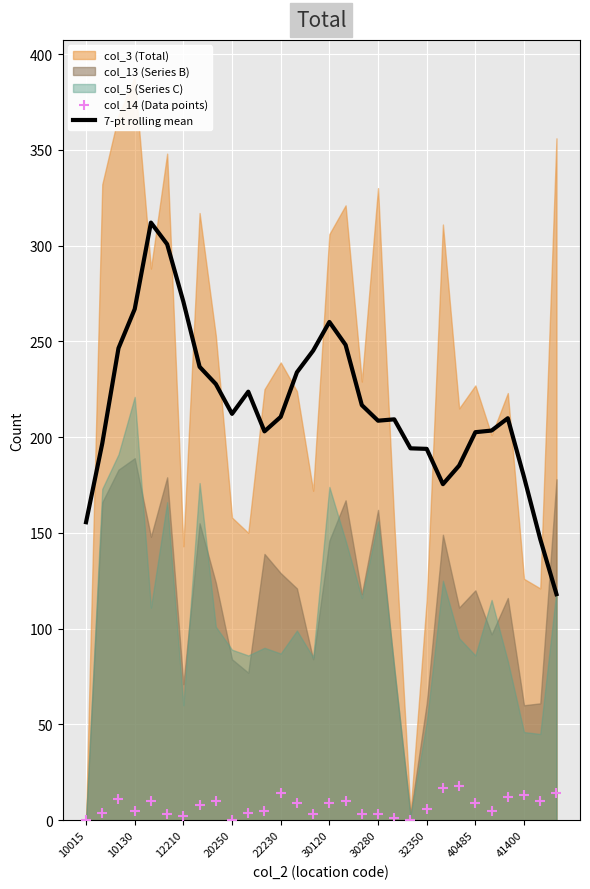

What is the maximum value for 7-pt rolling mean?

312.0